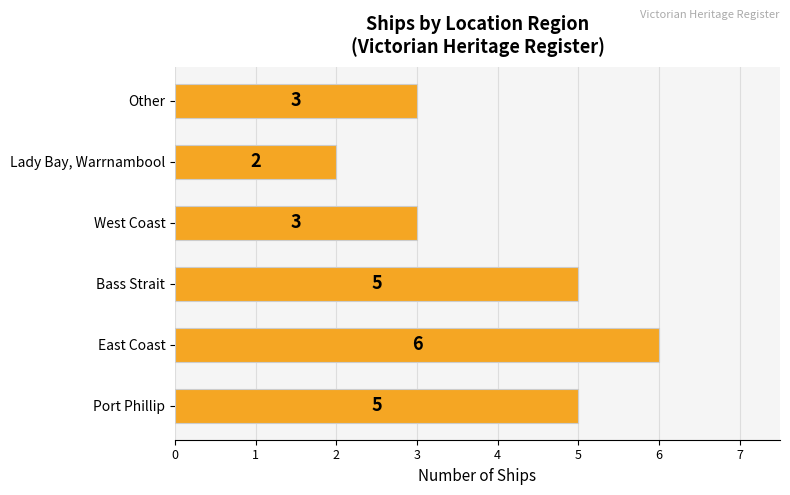

Between Bass Strait and Lady Bay, Warrnambool, which is larger?

Bass Strait